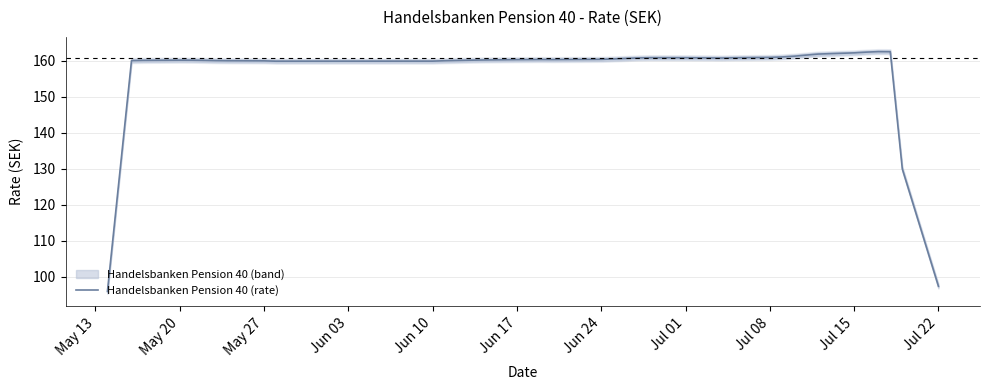

What is the lowest value of the Handelsbanken Pension 40 (rate) series?

95.9